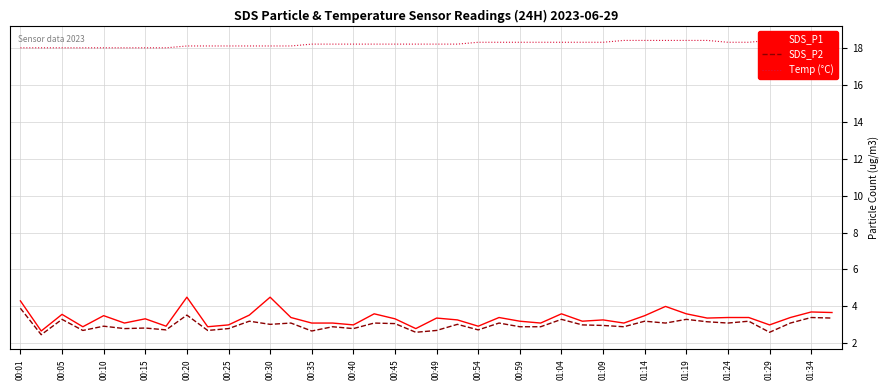

What is the lowest value of the SDS_P2 series?

2.5